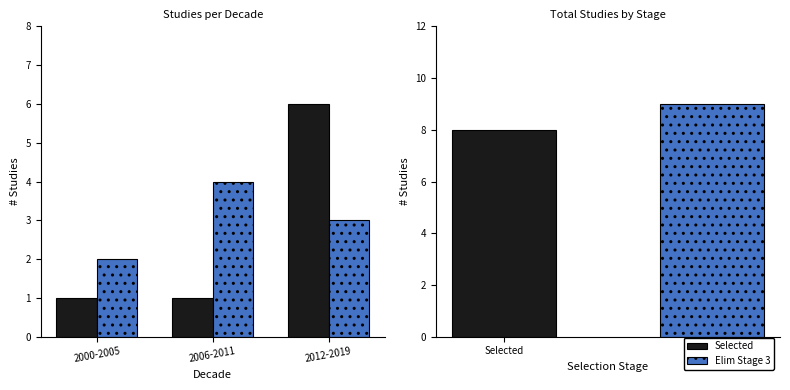

Does the chart contain stacked bars?

No